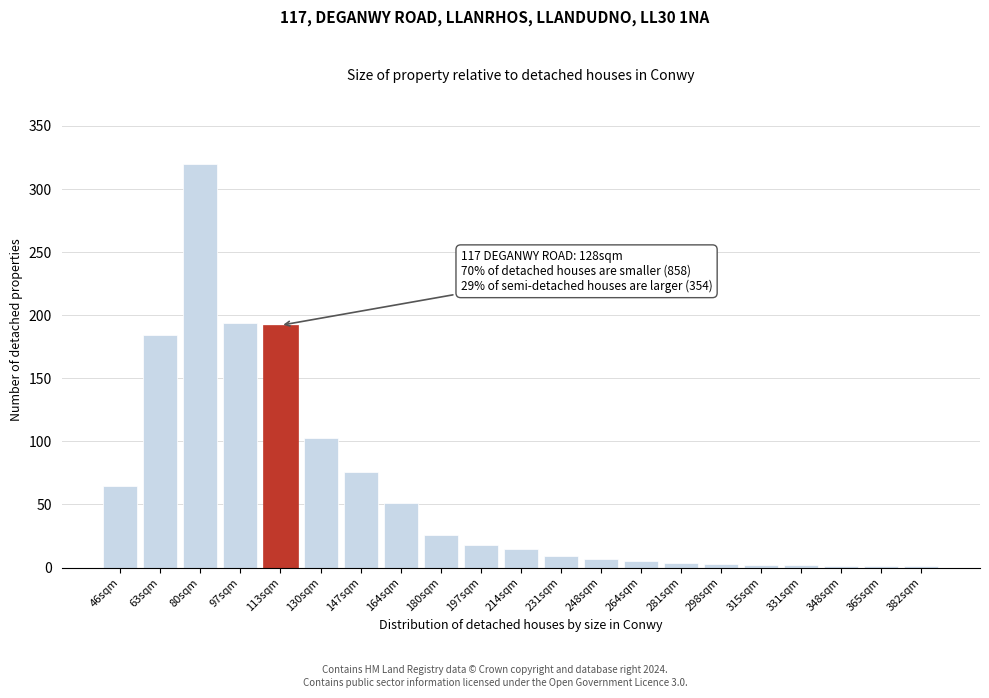

At which label is the value closest to 160?

63sqm